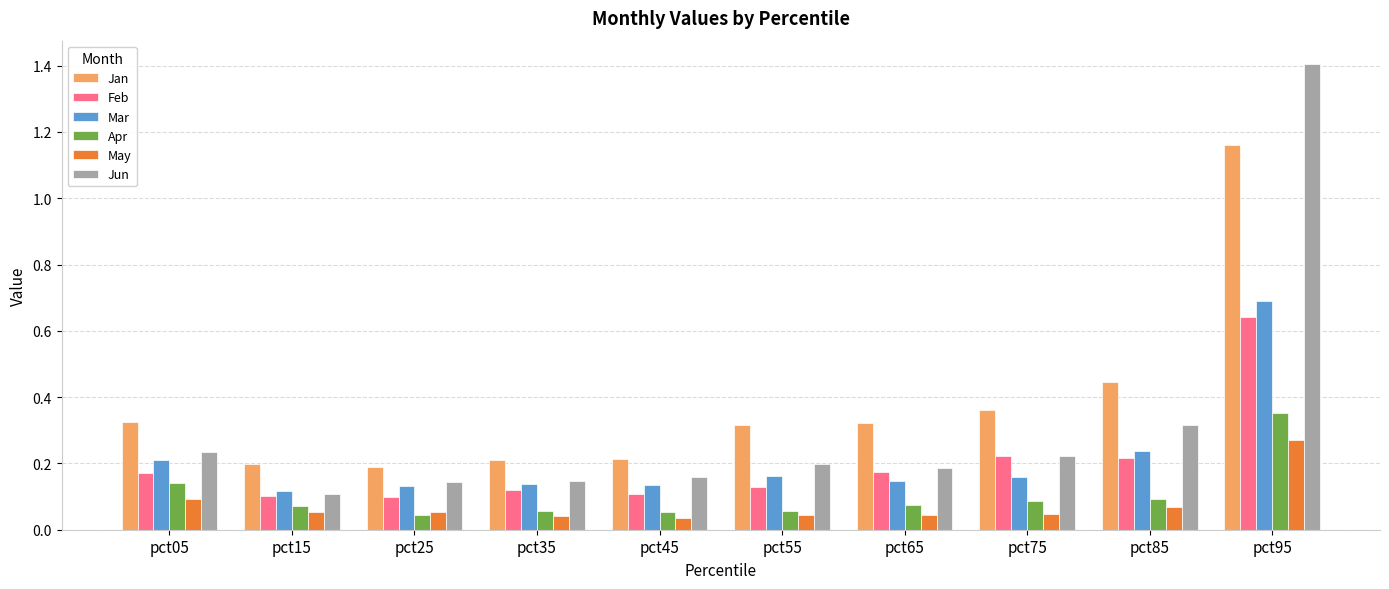

Which series has the largest total across all categories?

Jan